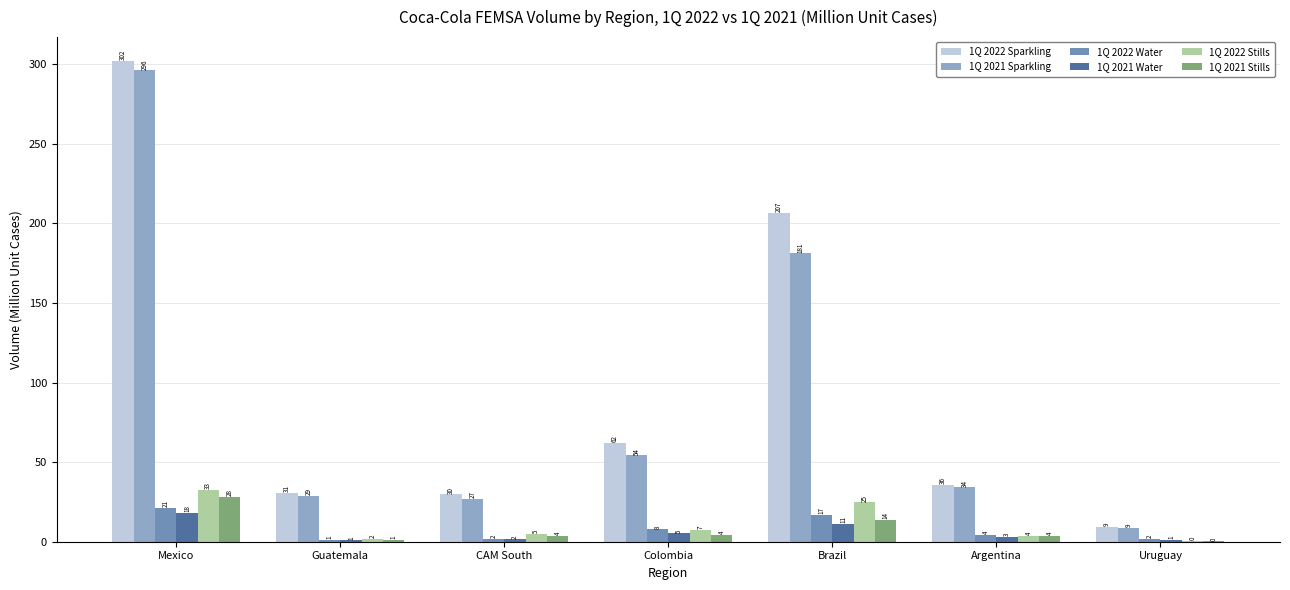

What position from the left is Mexico?

1